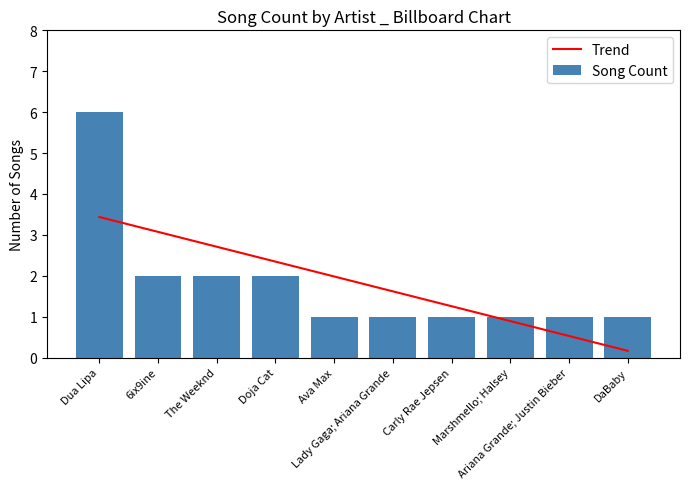

What is the minimum value for Trend?

0.2